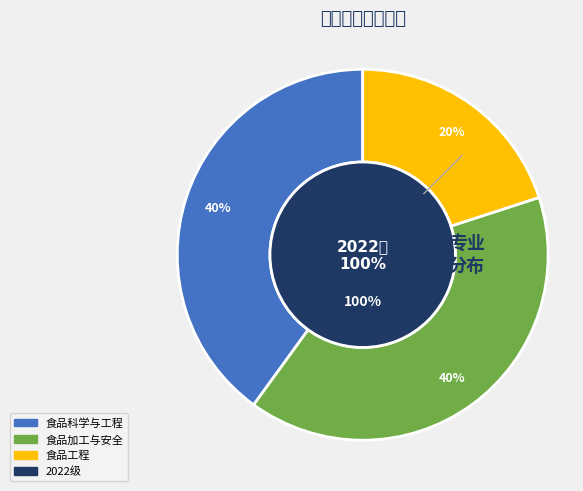

Do 食品科学与工程 and 食品加工与安全 together represent more than half of the pie?

Yes